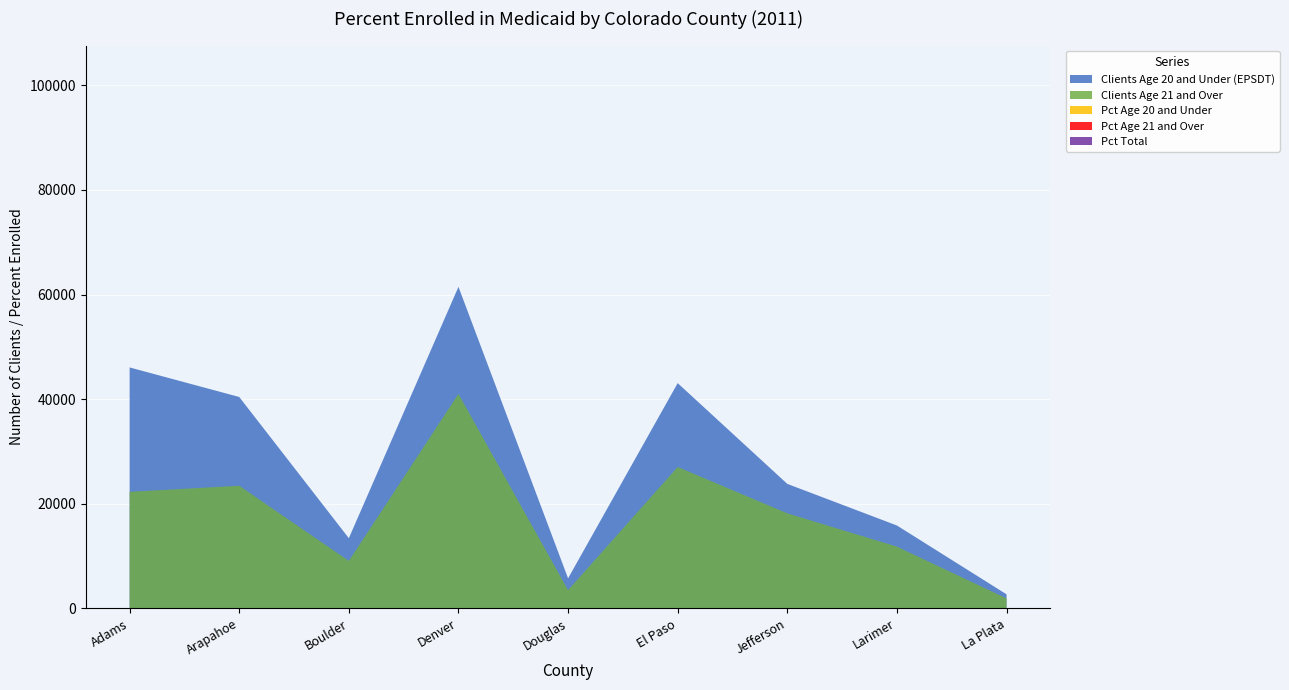

How many interior local valleys does the Total Clients - All Ages series have?

2